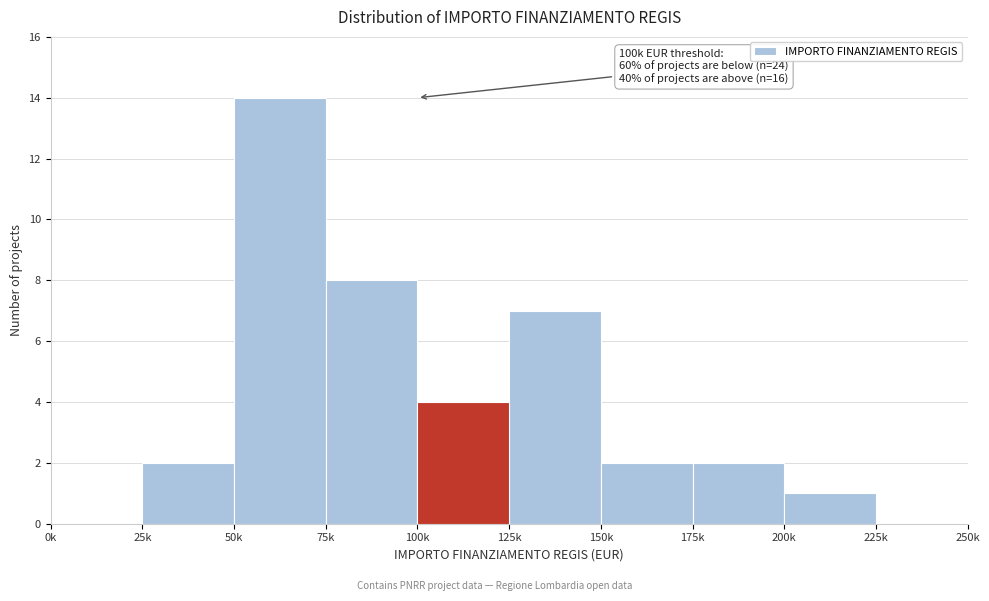

Reading left to right, what are all the values shown in this chart?

0k=0	25k=2	50k=14	75k=8	100k=4	125k=7	150k=2	175k=2	200k=1	225k=0